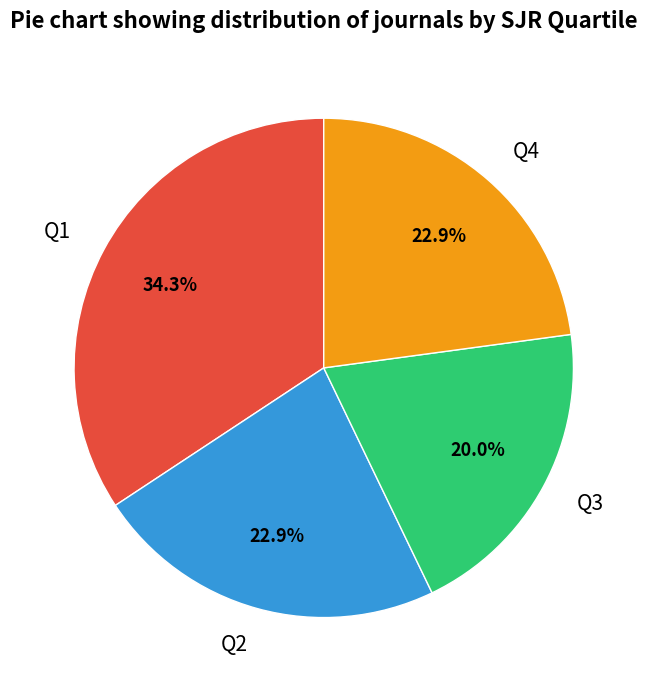

What is the ratio of the value at Q2 to the value at Q4?

1.0